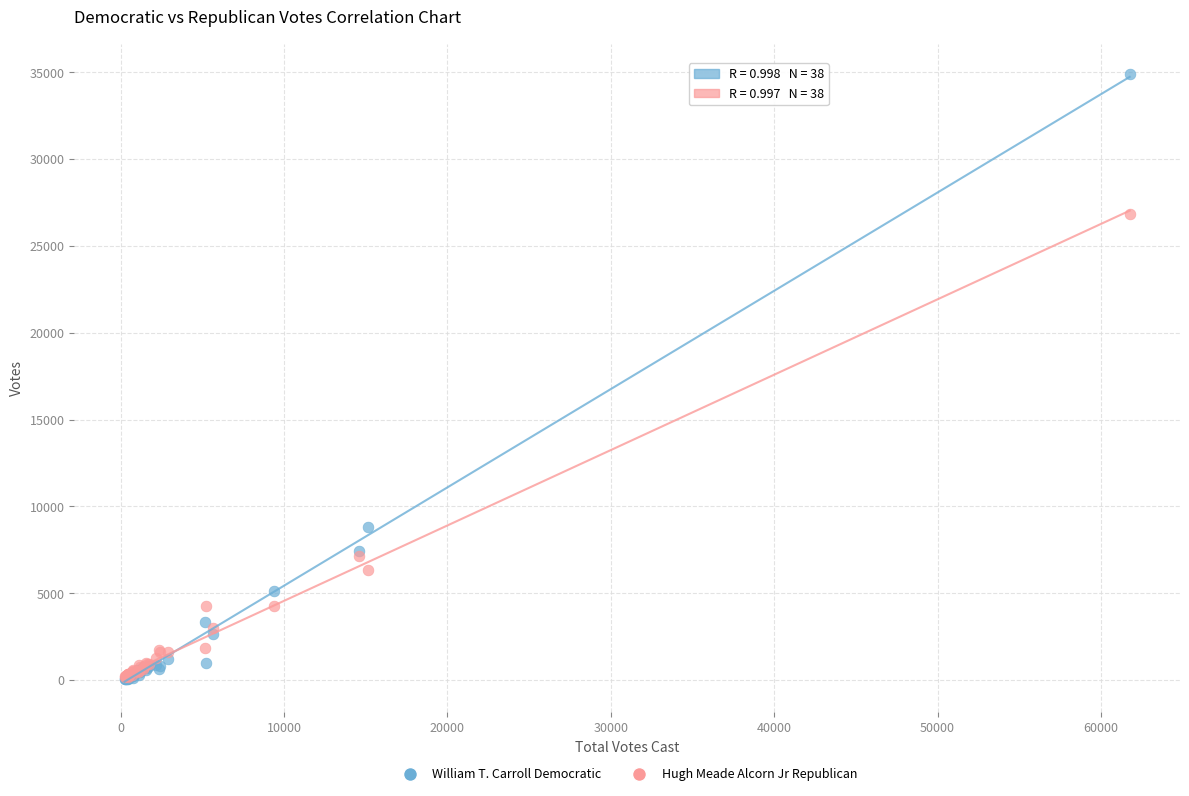

What are all the series names shown in the legend?

William T. Carroll Democratic, Hugh Meade Alcorn Jr Republican